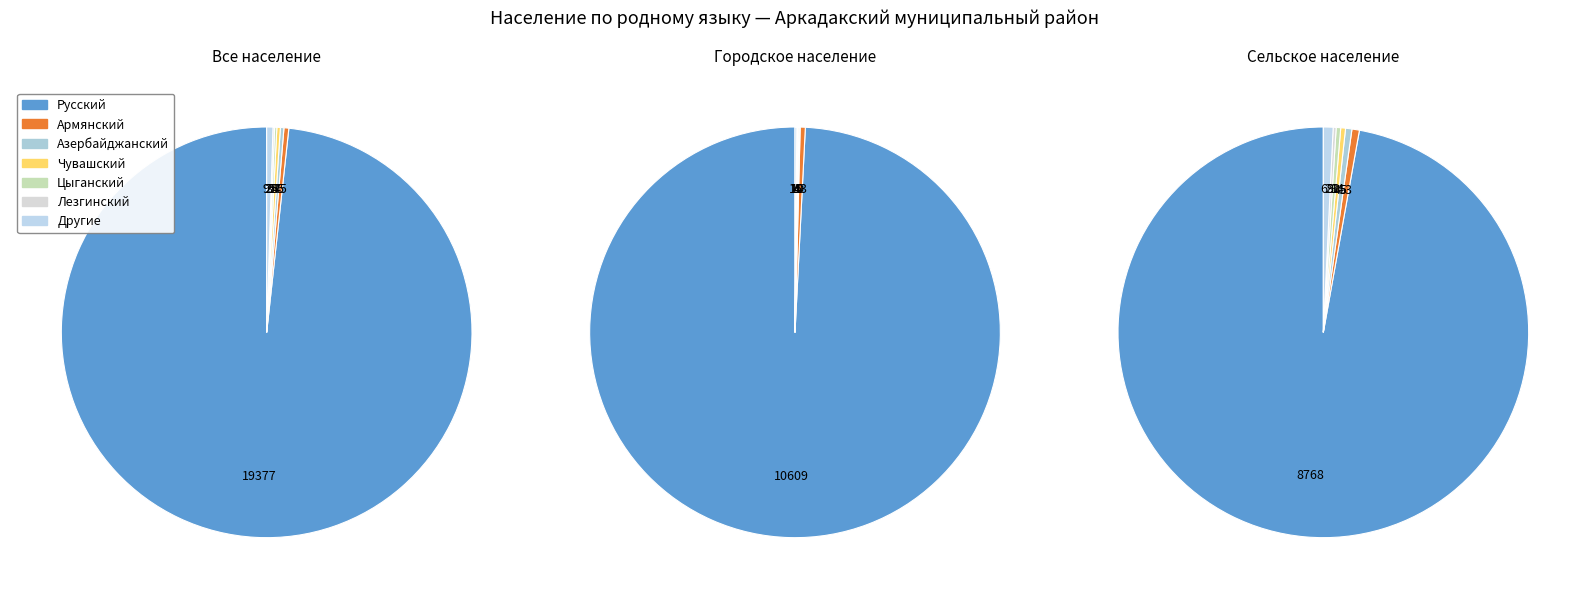

Is it true that Молдавский is 0% of the pie?

True